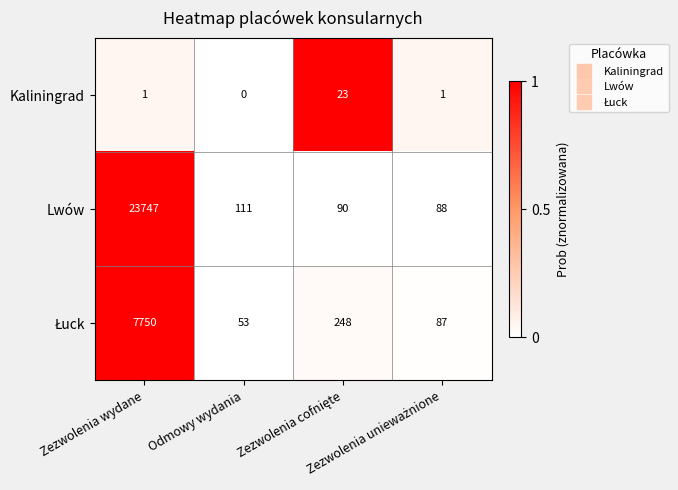

What is the difference between the maximum and minimum values in the Lwów series?

23659